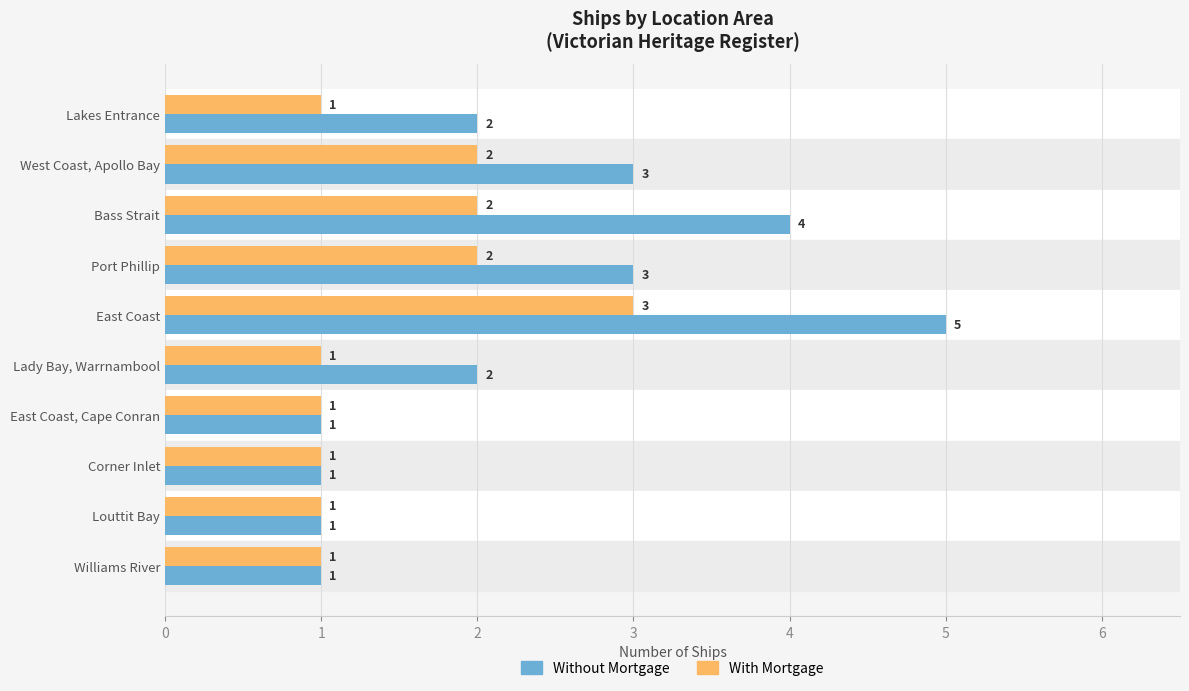

What is the highest value of the Without Mortgage series?

5